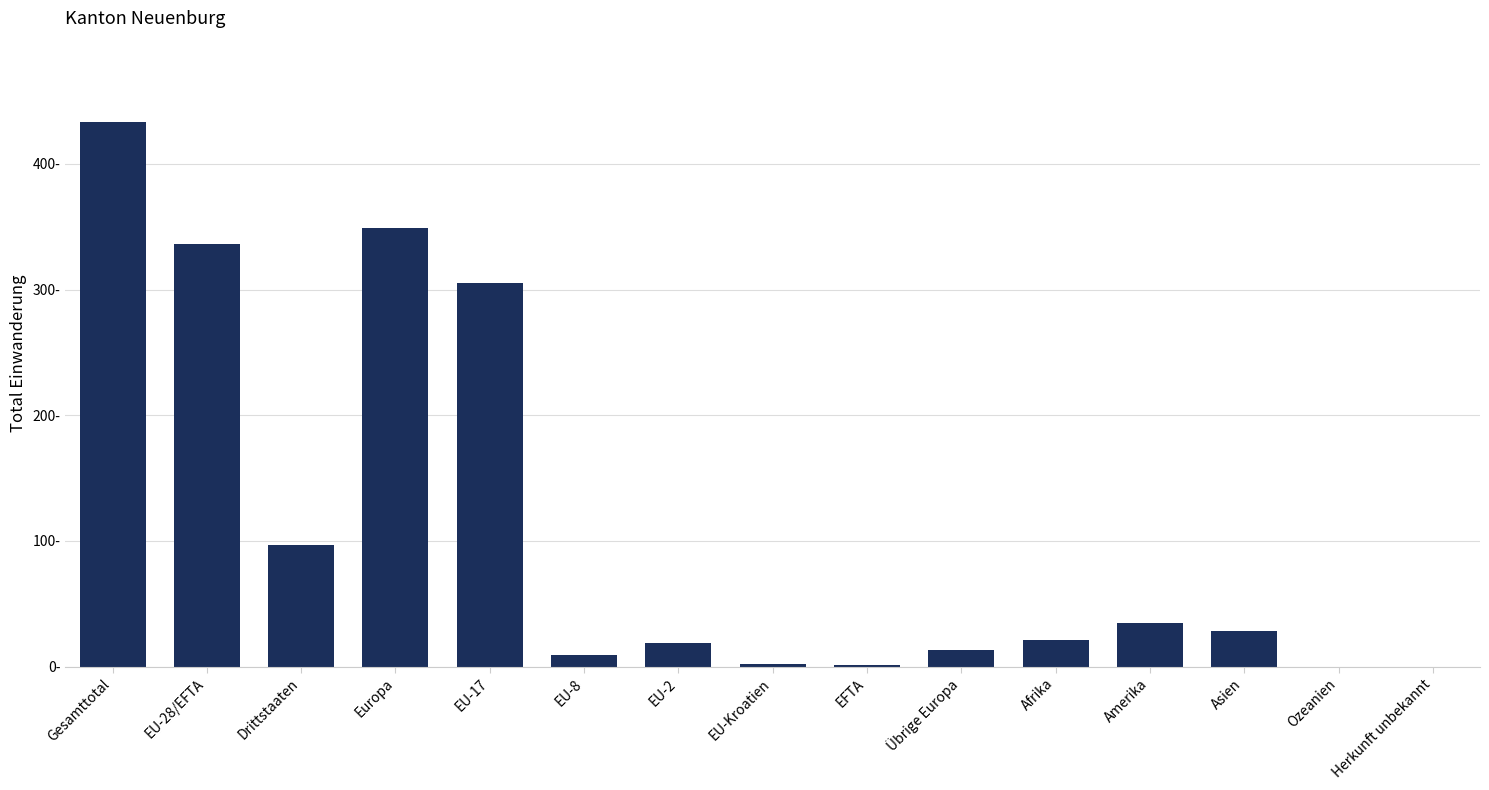

What is the label of the 13th bar from the right?

Drittstaaten